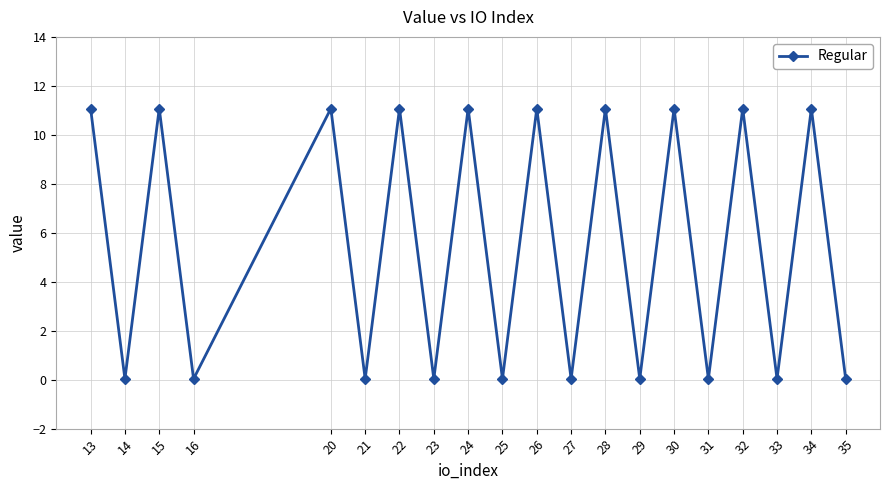

How many interior local peaks (higher than both neighbors) does the data have?

9